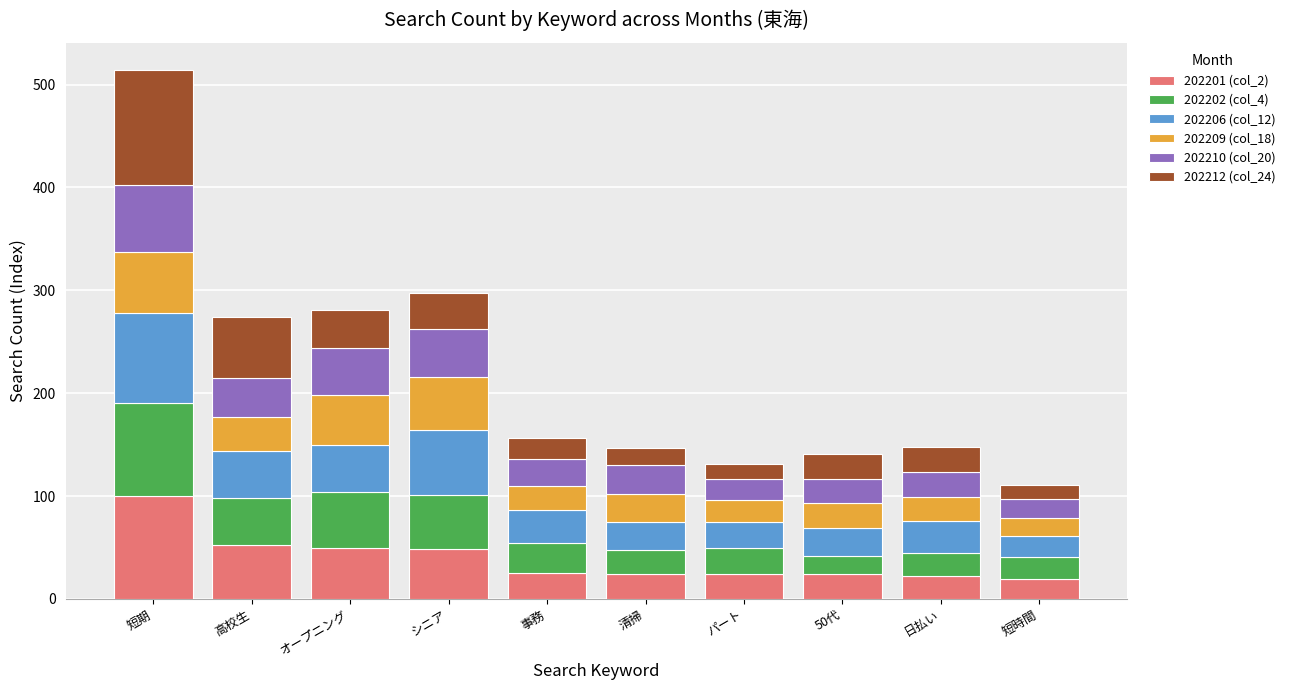

Count the number of data series in this chart.

6